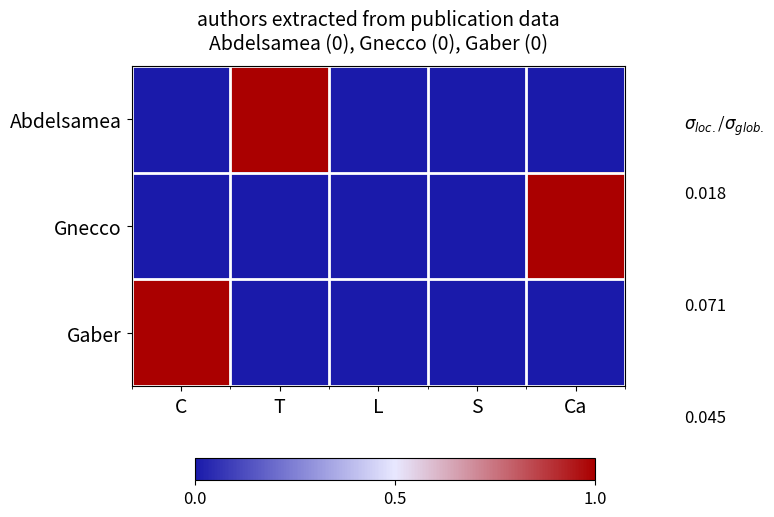

Reading right to left, transcribe all the data shown in this chart.

Abdelsamea: Ca=0	S=0	L=0	T=1	C=0
Gnecco: Ca=1	S=0	L=0	T=0	C=0
Gaber: Ca=0	S=0	L=0	T=0	C=1